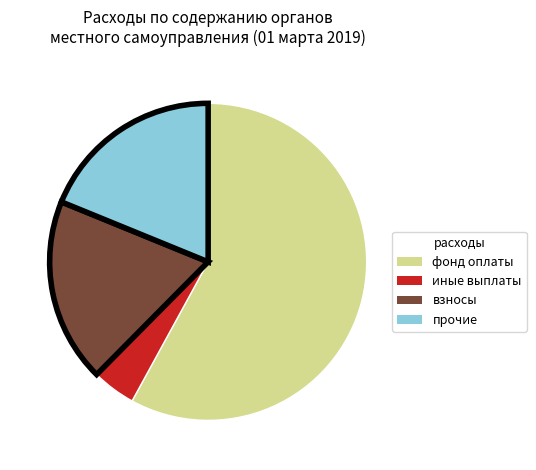

Is there a majority slice in this chart?

Yes